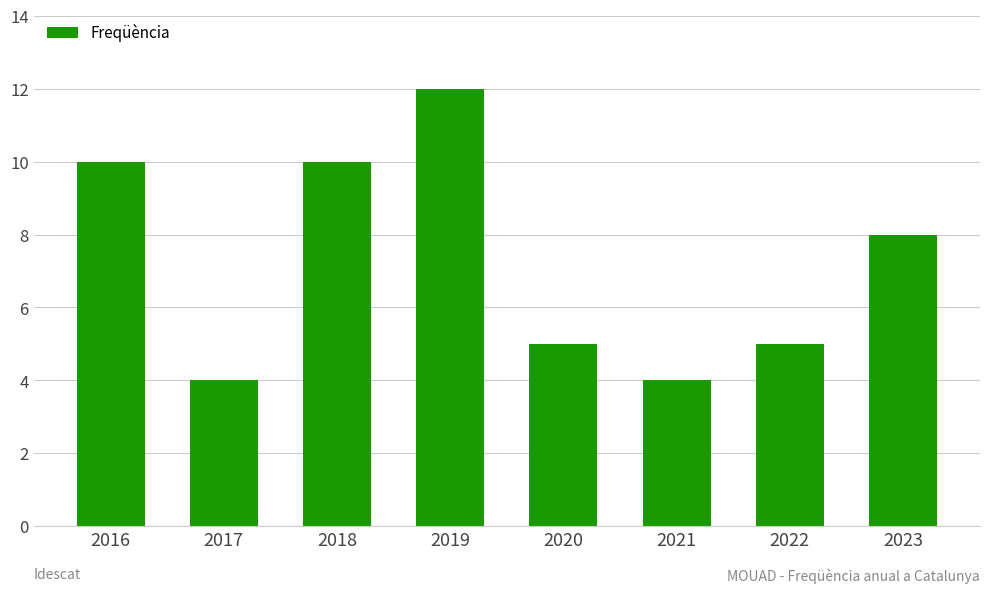

What is the value of the 1st bar from the left?

10